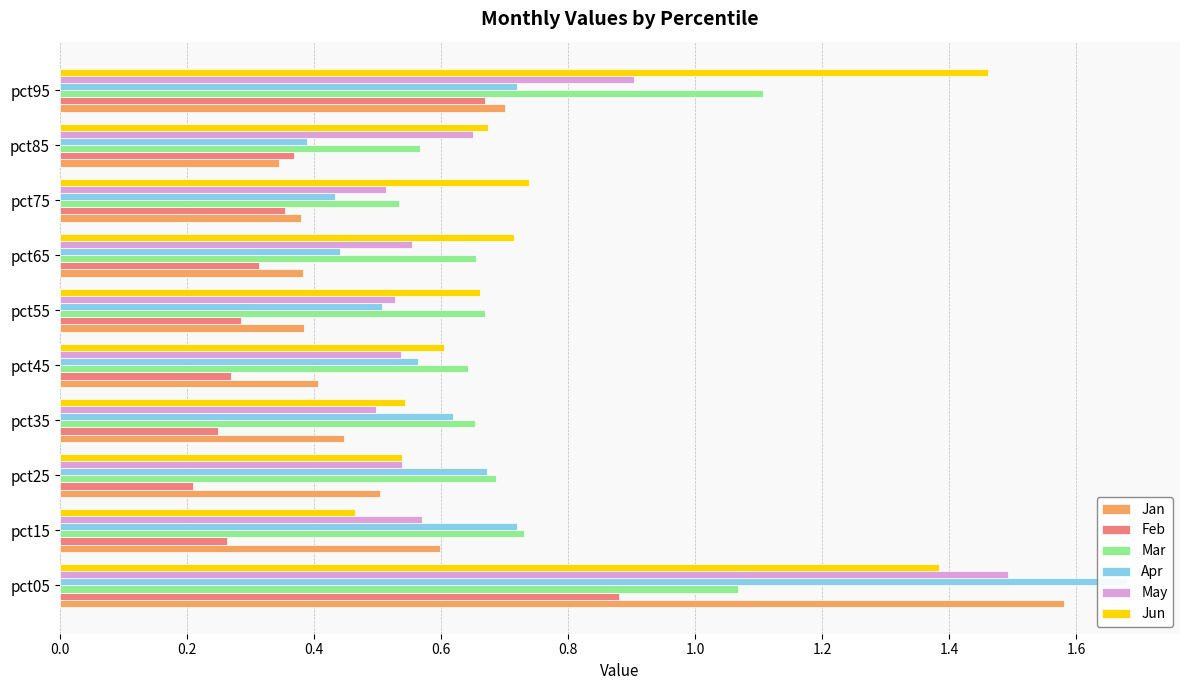

Is it true that Jan equals 1.6 at pct05?

True